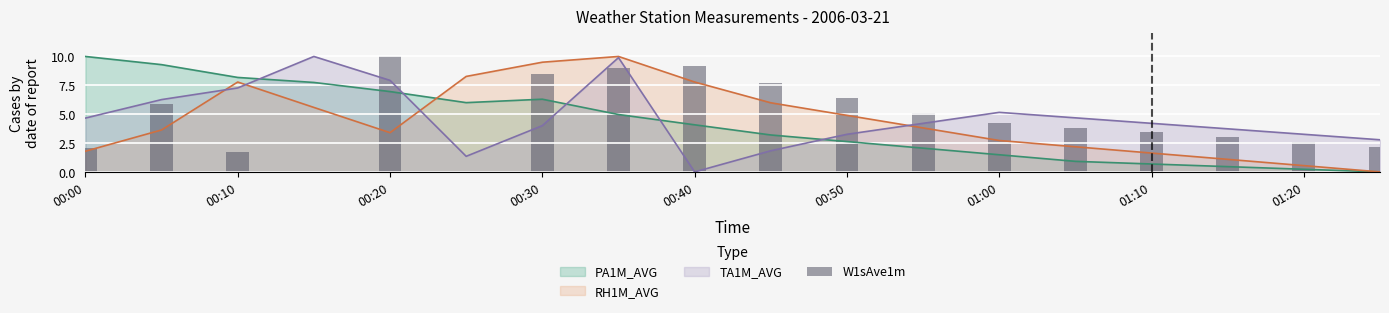

Reading left to right, transcribe all the data shown in this chart.

2.0	5.9	1.8	0.0	10.0	0.0	8.5	9.0	9.2	7.7	6.4	5.1	4.3	3.8	3.4	3.0	2.6	2.1